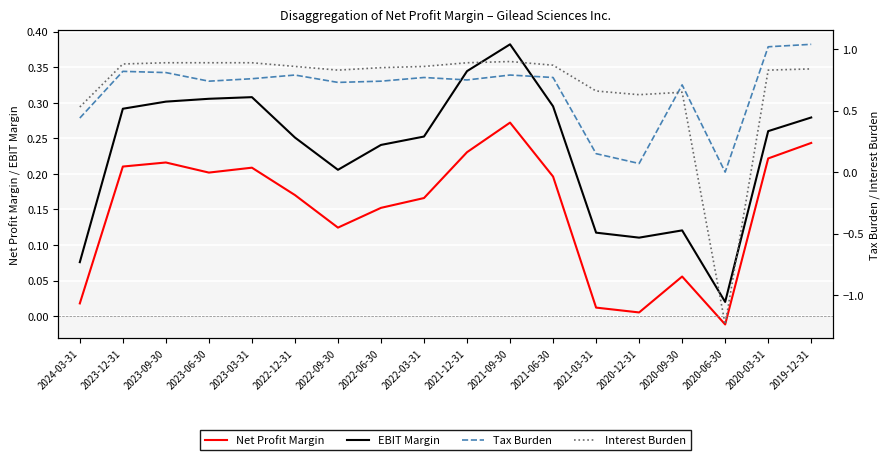

What is the value of the EBIT Margin point at the 7th from the left?

0.2